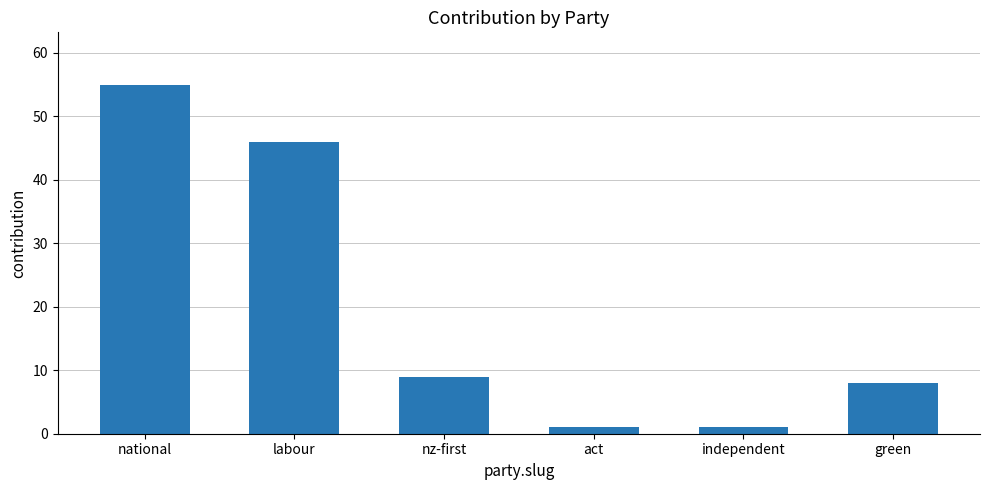

What is the label of the 5th bar from the left?

independent